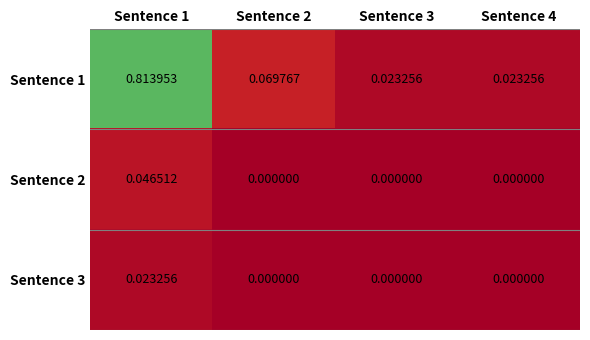

How many data points does each series have?

4